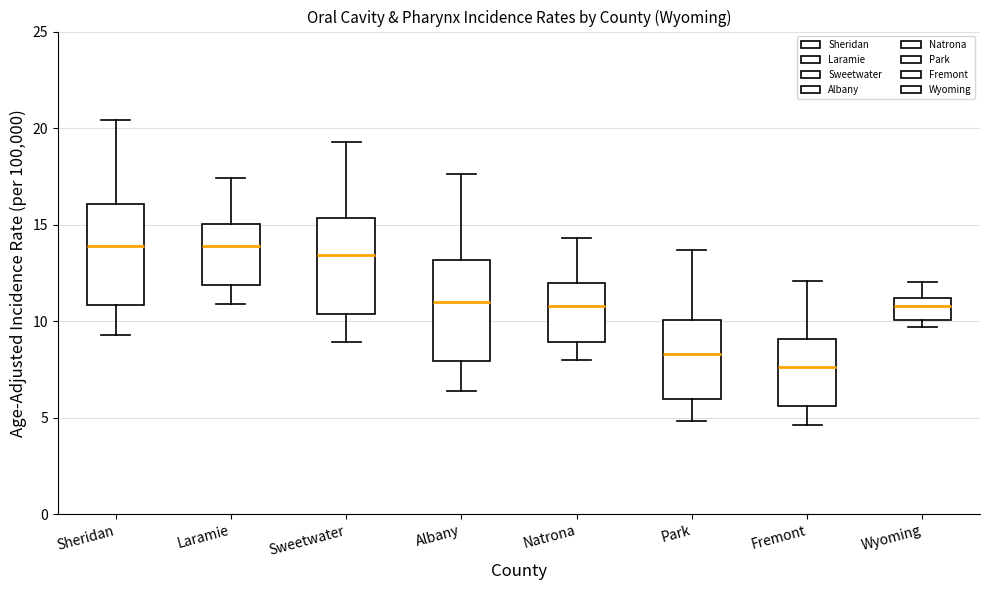

Reading left to right, transcribe this box plot: for each box, give where its median line is, the range the box spans, and where its two whiskers end, as read against the y-axis. The values are not printed on the chart, so give them approximately, as read against the axis.

Sheridan: median 14.0, box 11.0 to 16.0, whiskers 9.5 to 20.5
Laramie: median 14.0, box 12.0 to 15.0, whiskers 11.0 to 17.5
Sweetwater: median 13.5, box 10.5 to 15.5, whiskers 9.0 to 19.5
Albany: median 11.0, box 8.0 to 13.0, whiskers 6.5 to 17.5
Natrona: median 11.0, box 9.0 to 12.0, whiskers 8.0 to 14.5
Park: median 8.5, box 6.0 to 10.0, whiskers 5.0 to 13.5
Fremont: median 7.5, box 5.5 to 9.0, whiskers 4.5 to 12.0
Wyoming: median 11.0 (just below the box's upper edge), box 10.0 to 11.0, whiskers 9.5 to 12.0